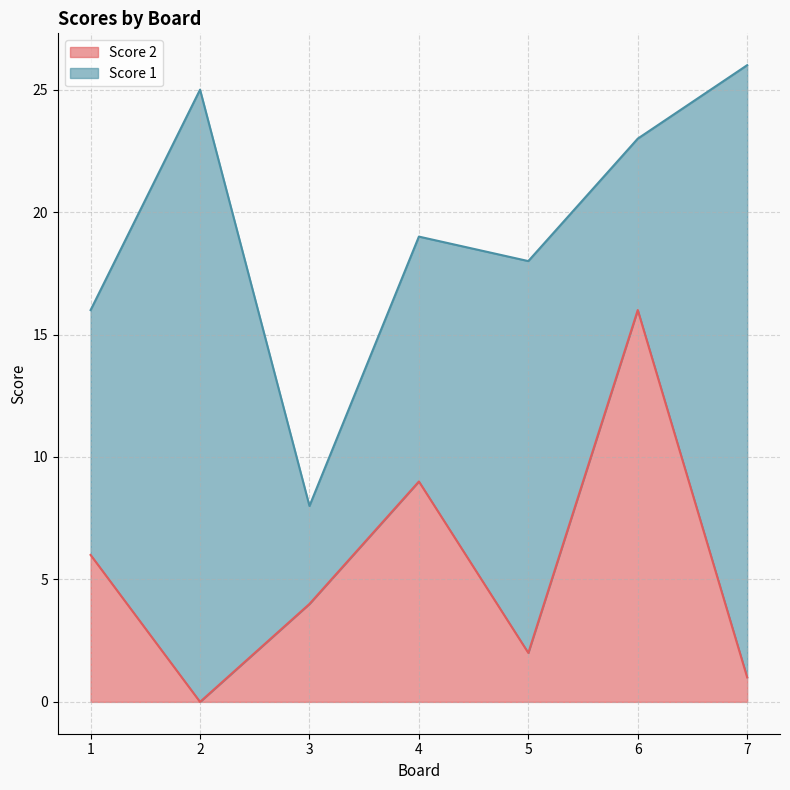

How many lines are shown in the chart?

2